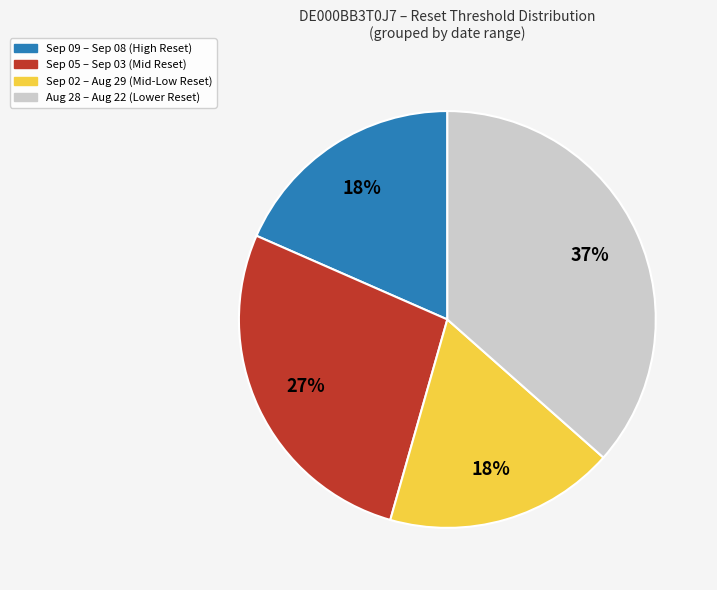

To the nearest percent, what is the average slice percentage?

25%